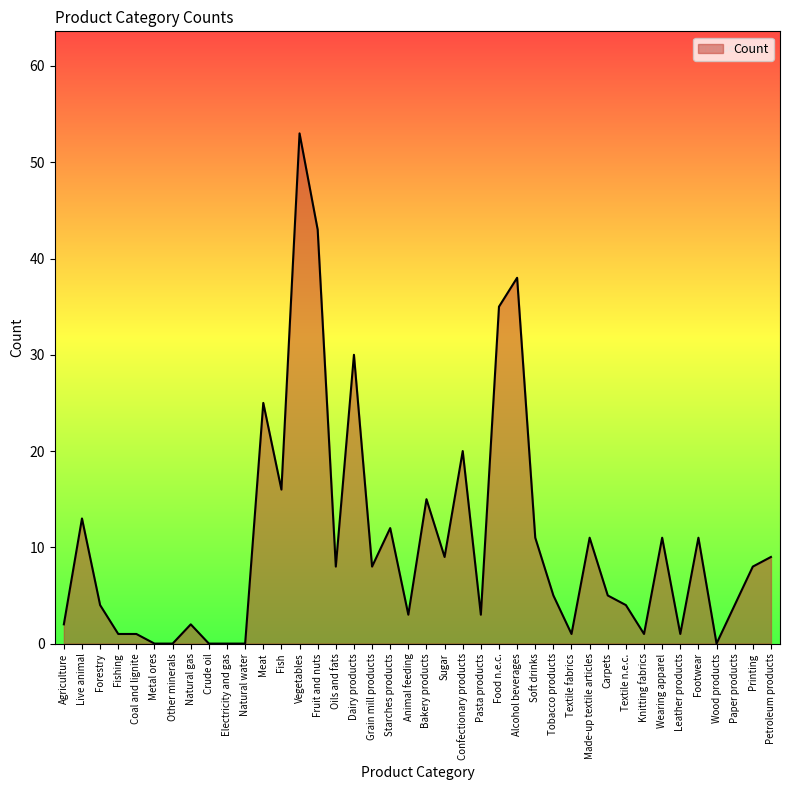

What is the greatest value displayed?

53